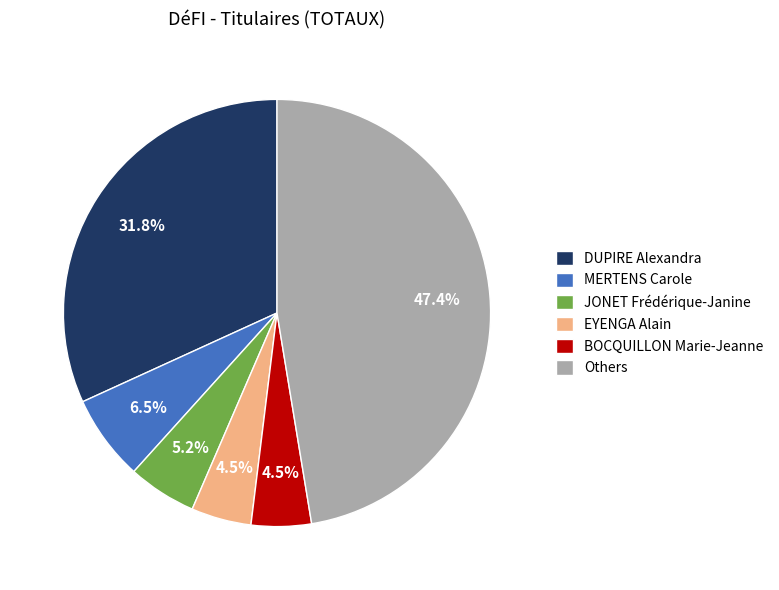

How much of the chart is everything except JONET Frédérique-Janine?

94.8%